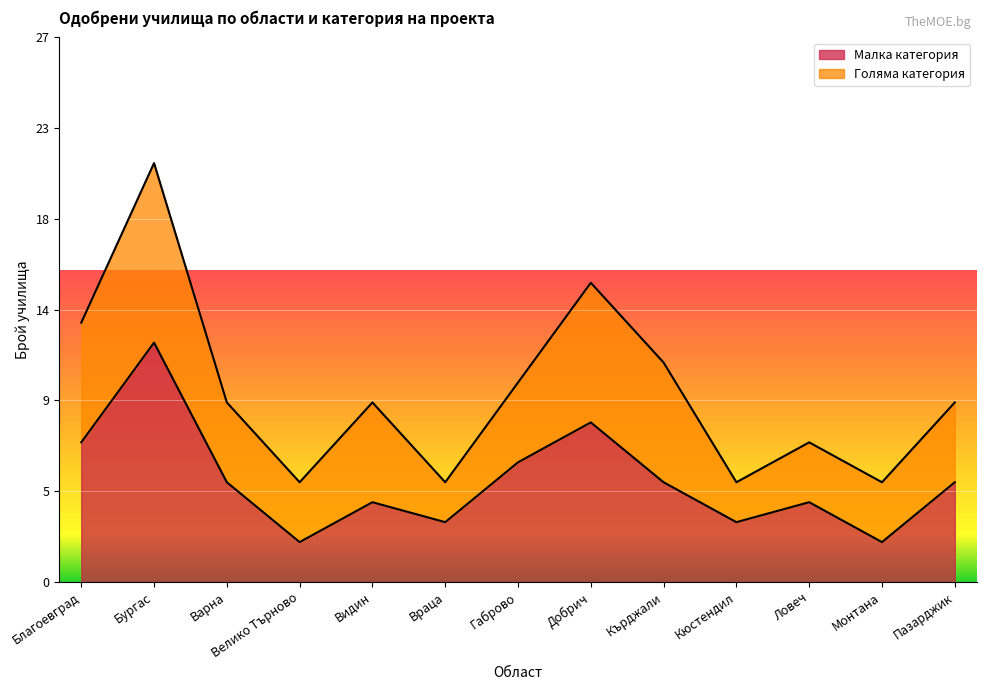

The chart shows a value of 5 at Добрич. True or false?

False